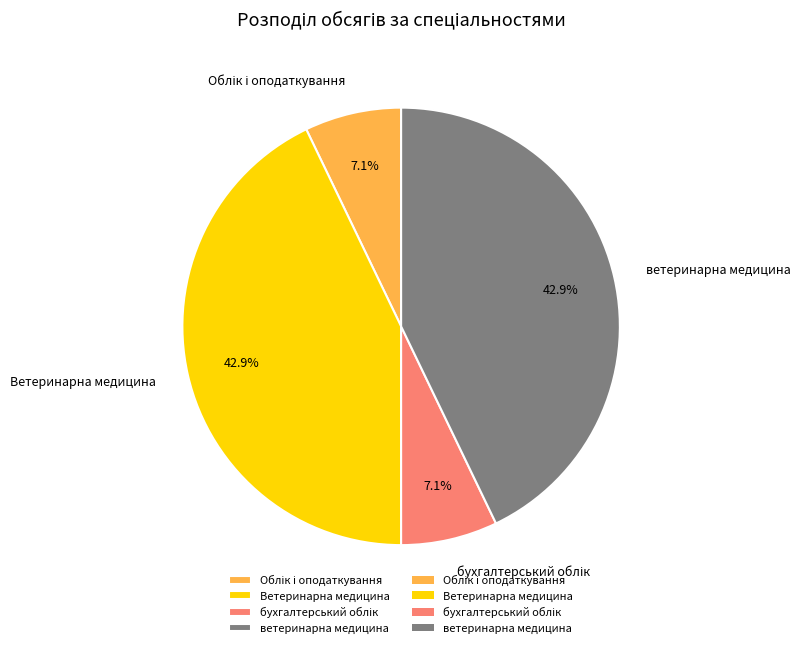

Does ветеринарна медицина represent more than half of the total?

No